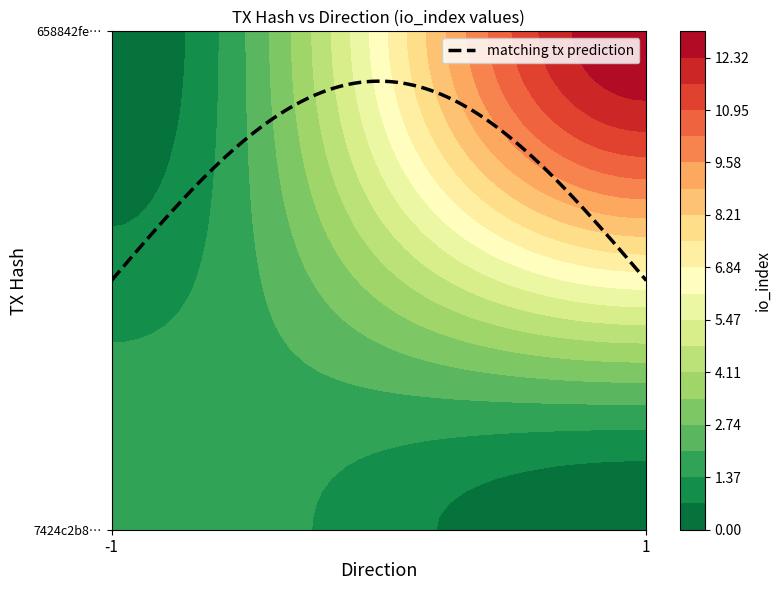

Which series has the largest total across all categories?

658842fef9c1f166f76b4bb3870ececeafd505f